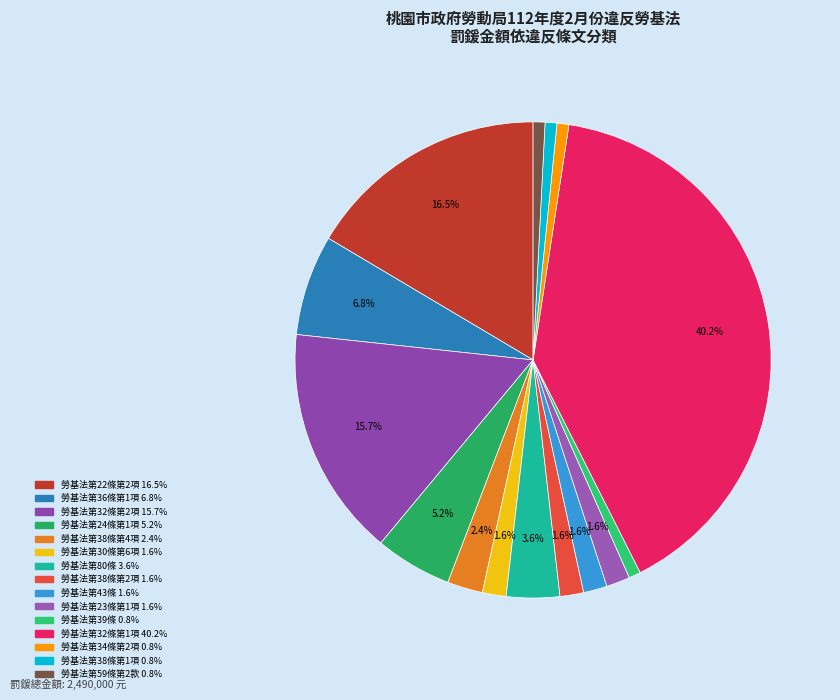

Which slice is the largest?

勞基法第32條第1項